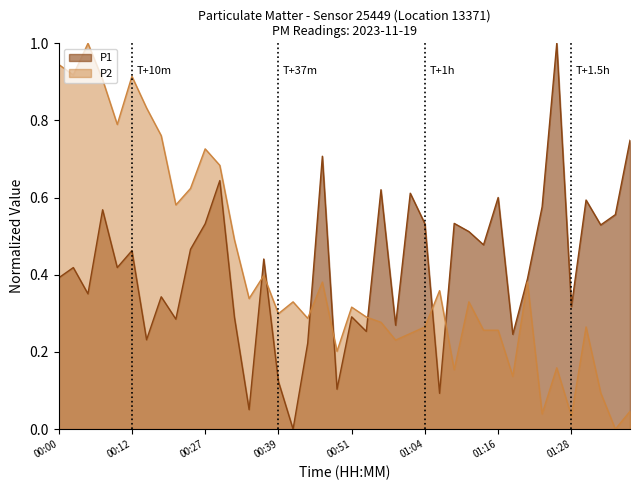

What are all the series names shown in the legend?

P1, P2